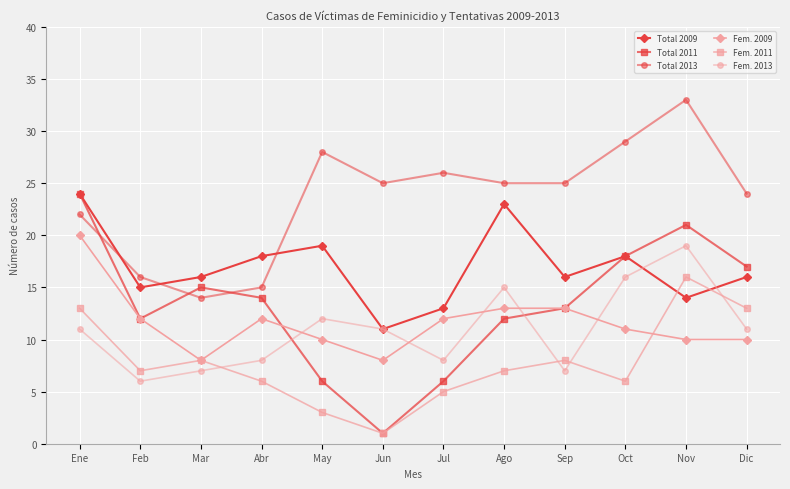

What is the label of the 9th point from the left?

Sep